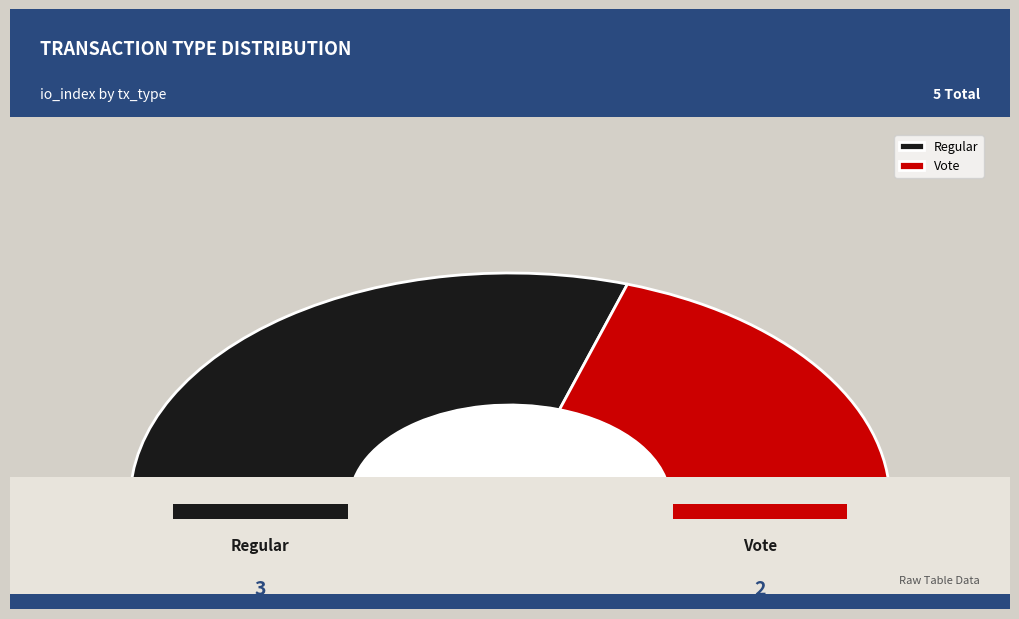

Which category has the biggest portion of the pie?

Regular